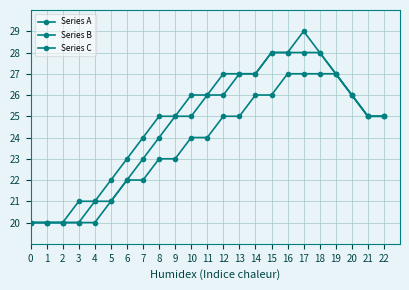

Rank the series by their average value, from highest to lowest.

Series C, Series A, Series B